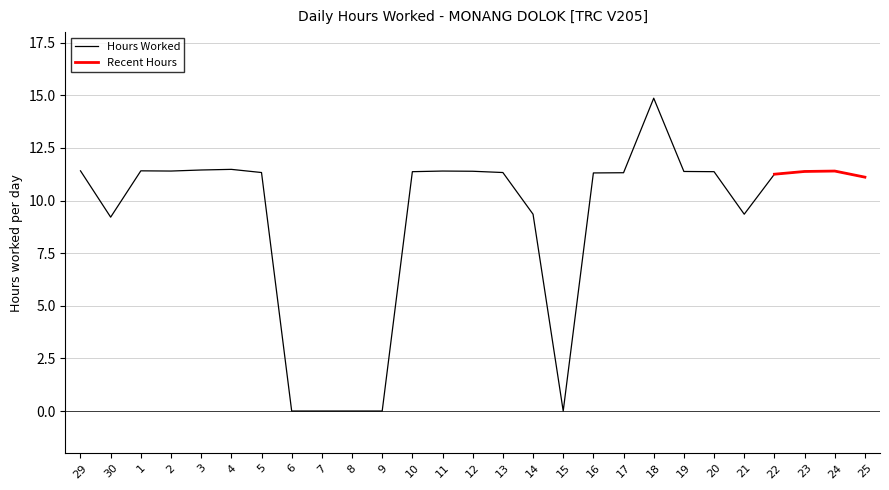

Reading right to left, transcribe all the data shown in this chart.

25=11.1	24=11.4	23=11.4	22=11.2	21=9.3	20=11.4	19=11.4	18=14.9	17=11.3	16=11.3	15=0.0	14=9.3	13=11.3	12=11.4	11=11.4	10=11.4	9=0.0	8=0.0	7=0.0	6=0.0	5=11.3	4=11.5	3=11.4	2=11.4	1=11.4	30=9.2	29=11.4